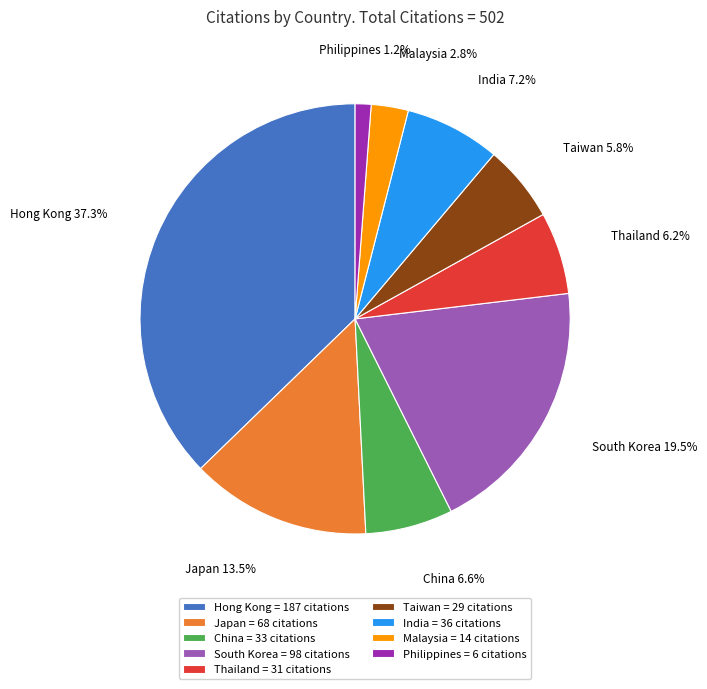

What is the total percentage of China = 33 citations and South Korea = 98 citations?

26.1%